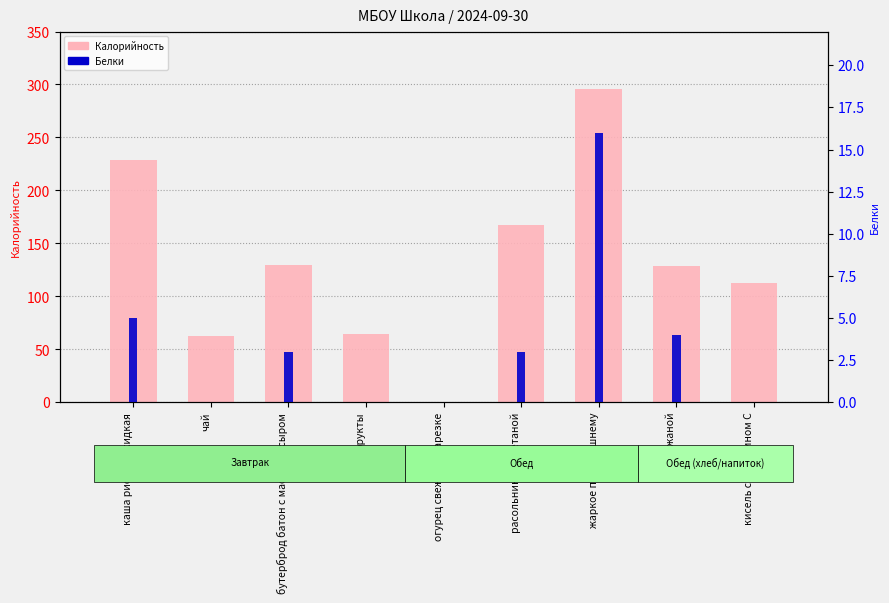

Rank the series by their maximum value, from highest to lowest.

Калорийность, Белки